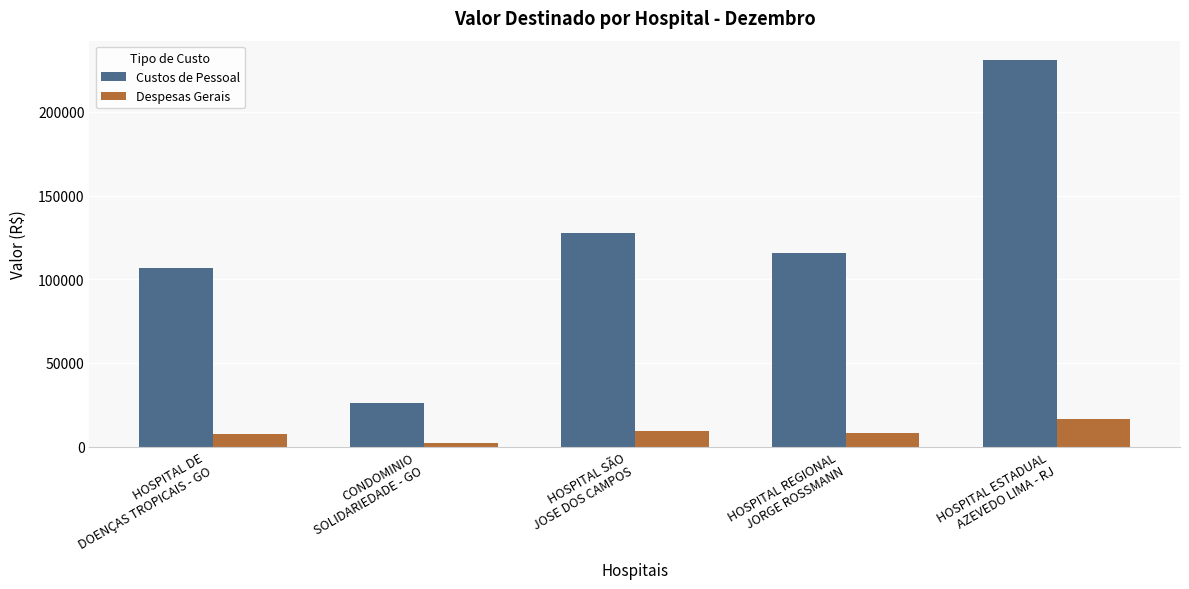

List the series in order of their peak value, highest first.

Custos de Pessoal, Despesas Gerais